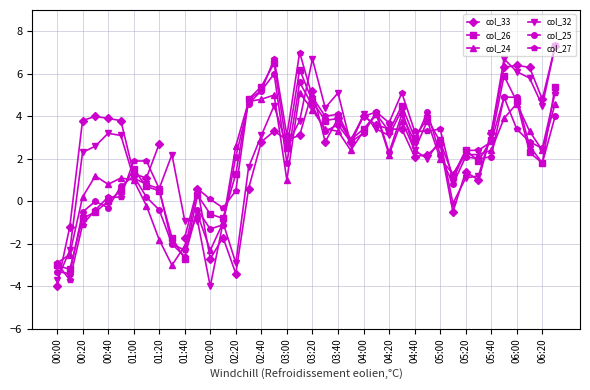

The col_26 series shows 3.4 at 04:00. True or false?

True